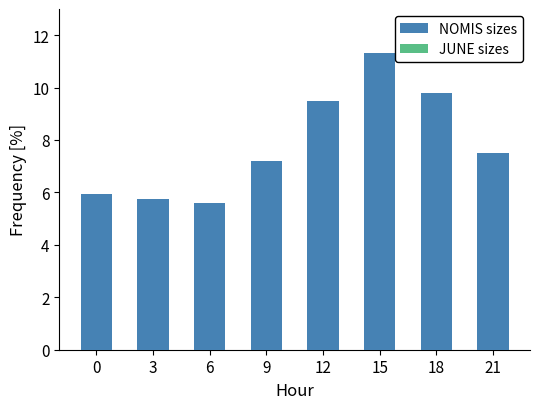

Which series has the largest total across all categories?

NOMIS sizes